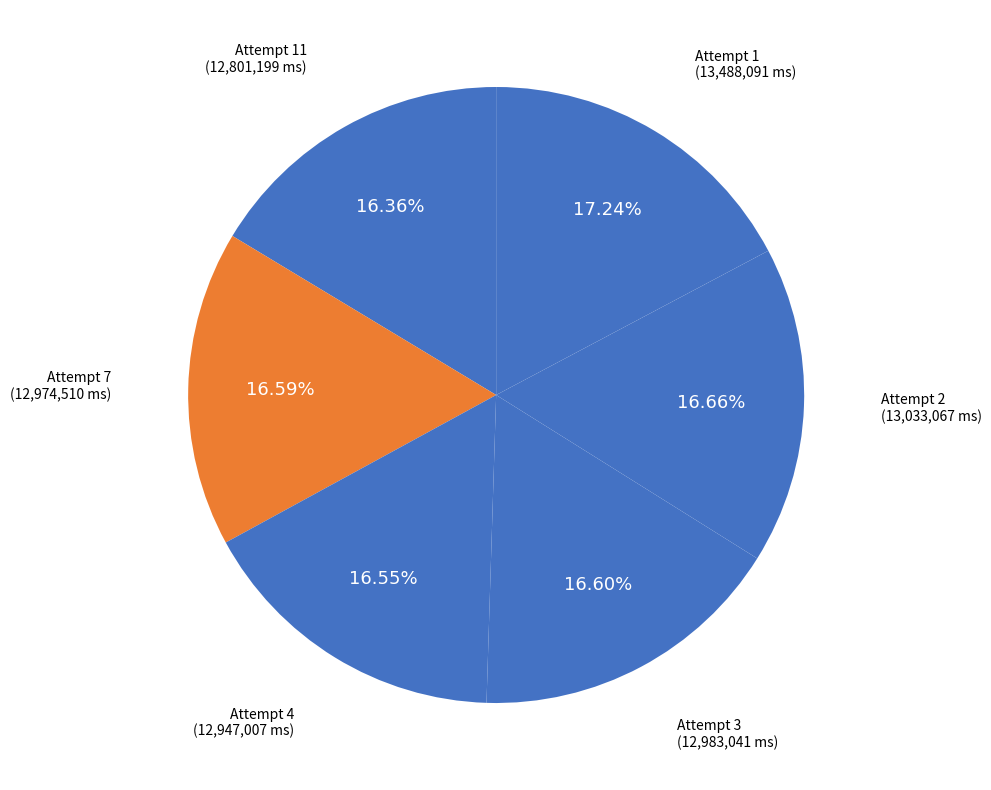

Count the number of slices in the pie.

6